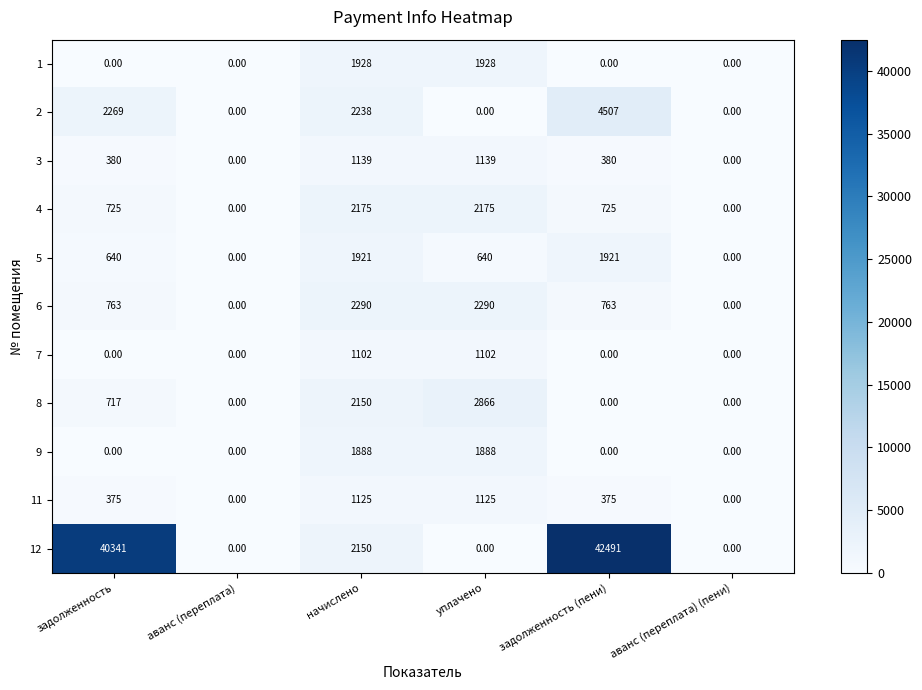

List the series in order of their peak value, highest first.

12, 2, 8, 6, 4, 1, 5, 9, 3, 11, 7